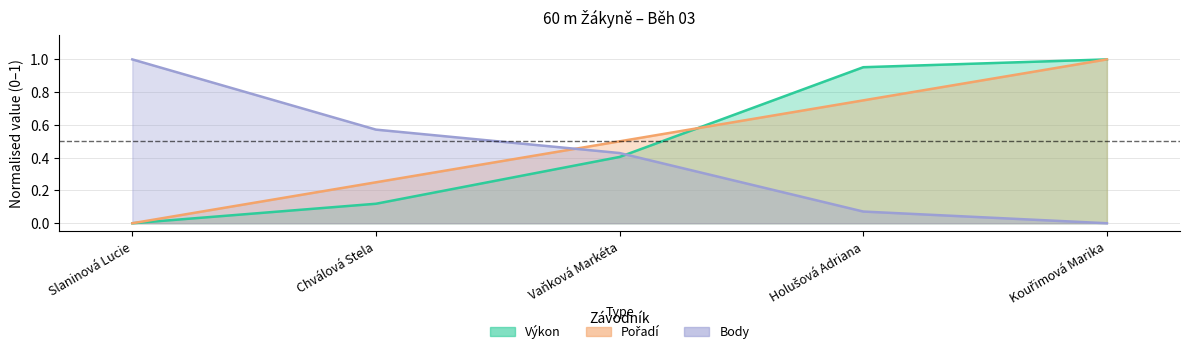

What is the difference between the highest and lowest values at Kouřimová Marika?

1.0